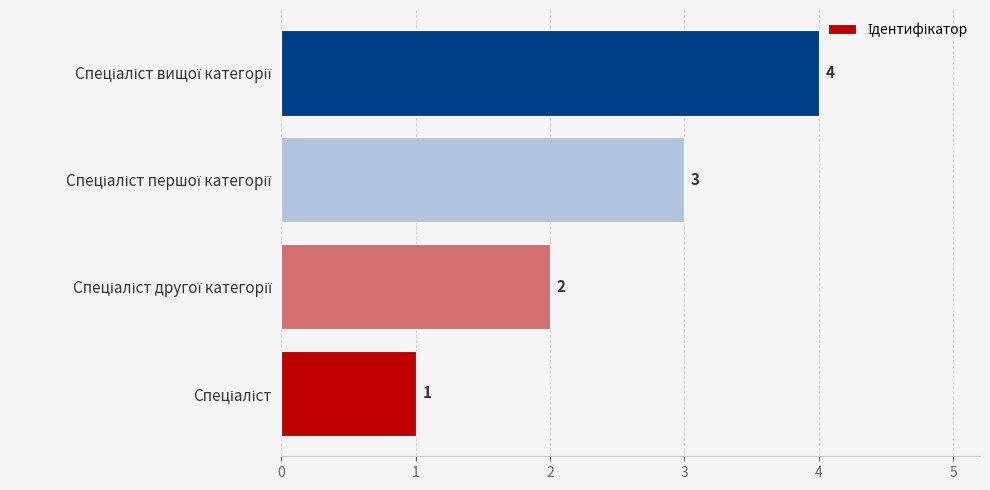

What is the greatest value displayed?

4